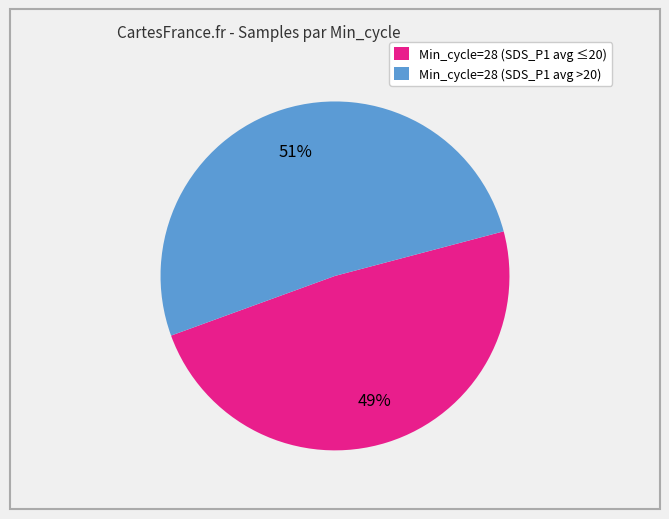

Does any single category account for the majority?

Yes